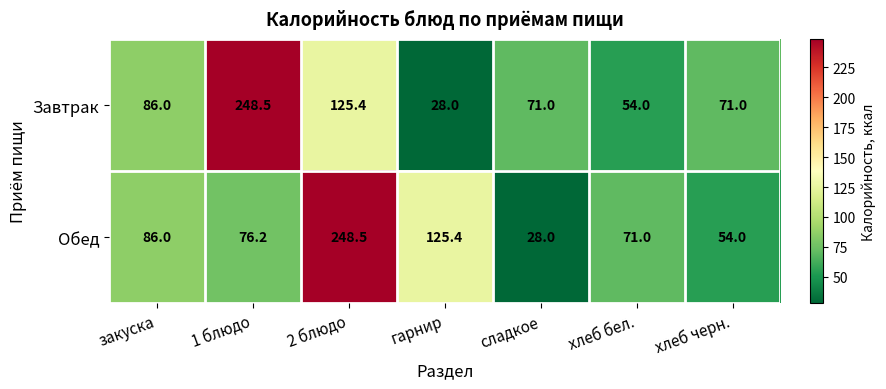

Between закуска and 1 блюдо, which series saw the biggest shift?

Завтрак